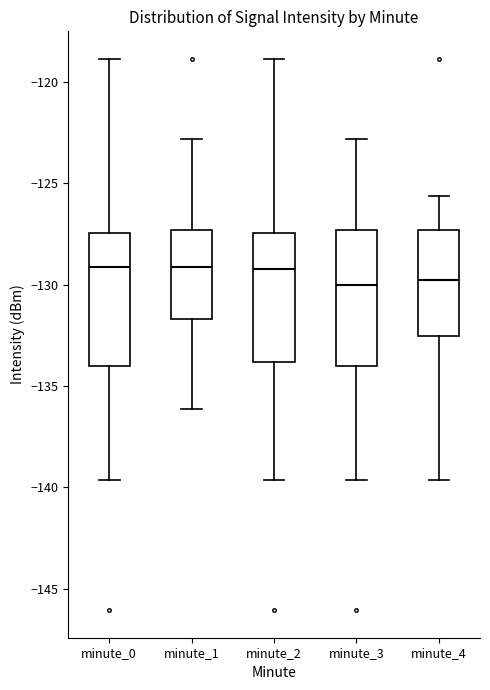

Reading left to right, transcribe this box plot: for each box, give where its median line is, the range the box spans, and where its two whiskers end, as read against the y-axis. The values are not printed on the chart, so give them approximately, as read against the axis.

minute_0: median -129.0, box -134.0 to -127.5, whiskers -139.5 to -119.0
minute_1: median -129.0, box -131.5 to -127.5, whiskers -136.0 to -123.0
minute_2: median -129.0, box -134.0 to -127.5, whiskers -139.5 to -119.0
minute_3: median -130.0, box -134.0 to -127.5, whiskers -139.5 to -123.0
minute_4: median -130.0, box -132.5 to -127.5, whiskers -139.5 to -125.5